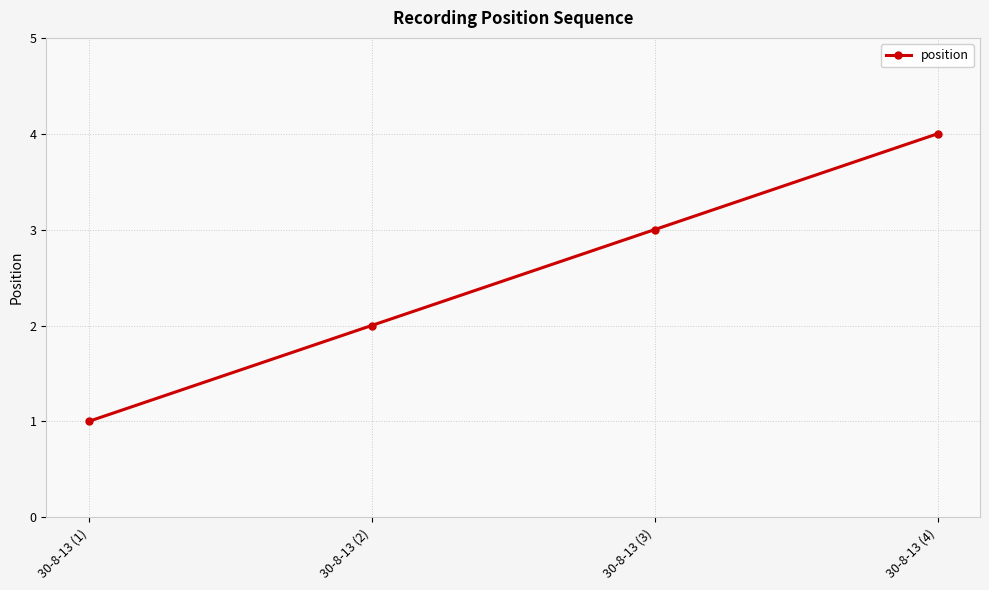

At which label is the value closest to 2?

30-8-13 (2)